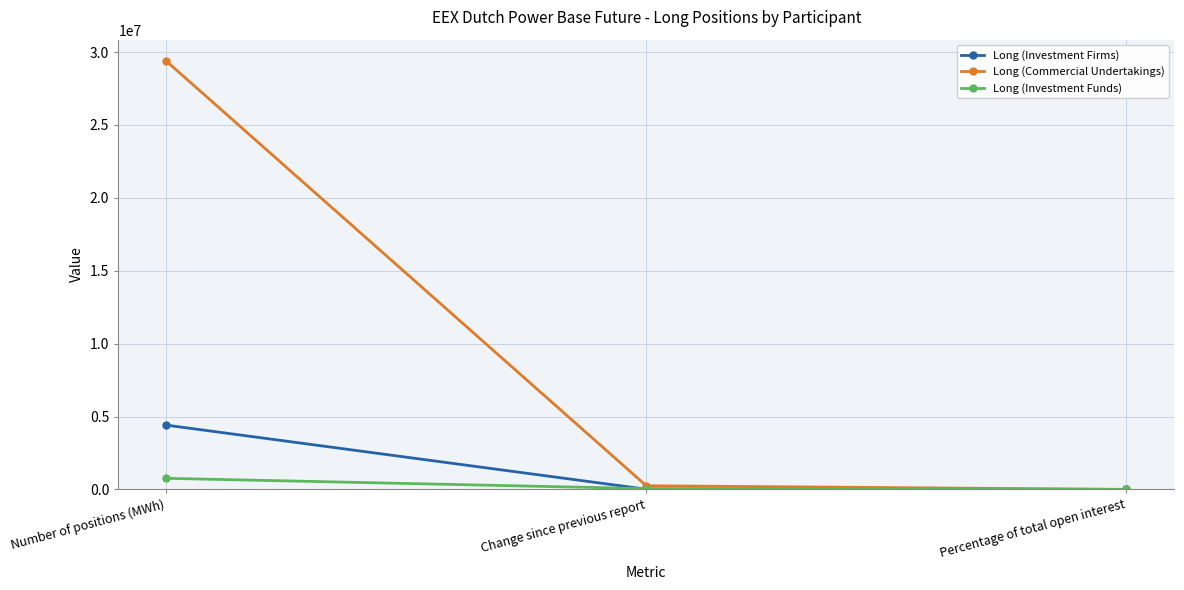

Is it true that Long (Commercial Undertakings) equals 29382754.0 at Number of positions (MWh)?

True